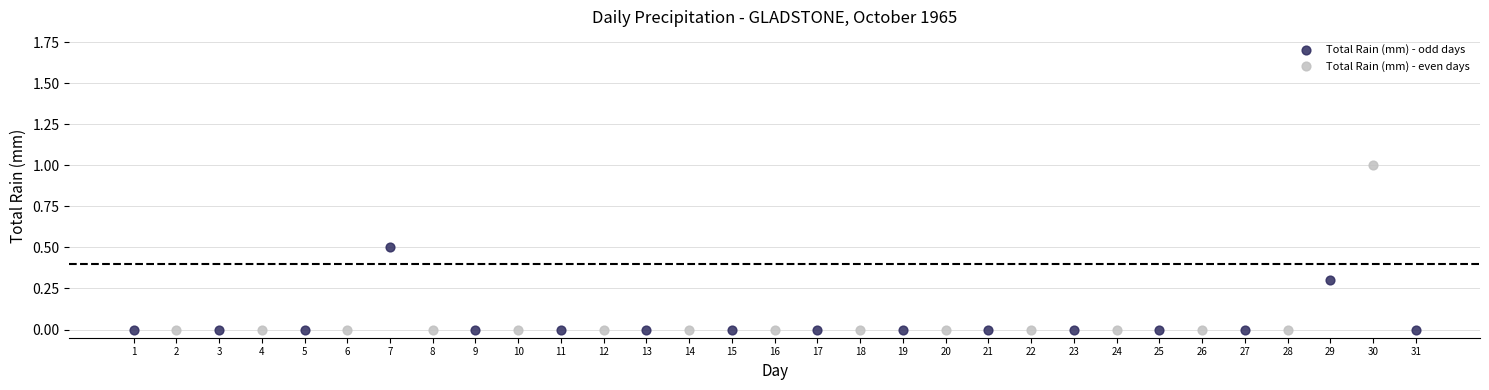

Which series has the largest Y range (max minus min)?

Total Rain (mm) - even days